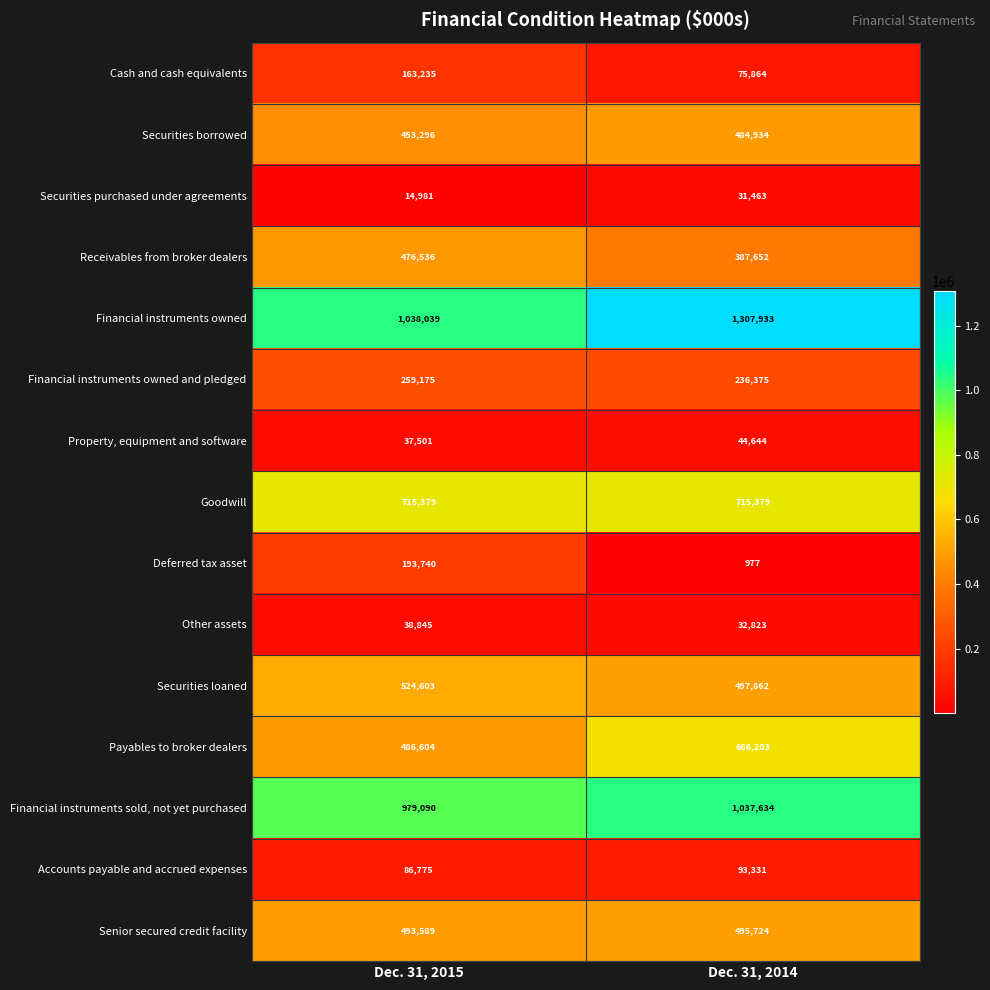

Reading right to left, extract all data points from this chart.

Cash and cash equivalents: 75864	163235
Securities borrowed: 484934	453296
Securities purchased under agreements: 31463	14981
Receivables from broker dealers: 387652	476536
Financial instruments owned: 1307933	1038039
Financial instruments owned and pledged: 236375	259175
Property, equipment and software: 44644	37501
Goodwill: 715379	715379
Deferred tax asset: 977	193740
Other assets: 32823	38845
Securities loaned: 497862	524603
Payables to broker dealers: 686203	486604
Financial instruments sold, not yet purchased: 1037634	979090
Accounts payable and accrued expenses: 93331	86775
Senior secured credit facility: 495724	493589